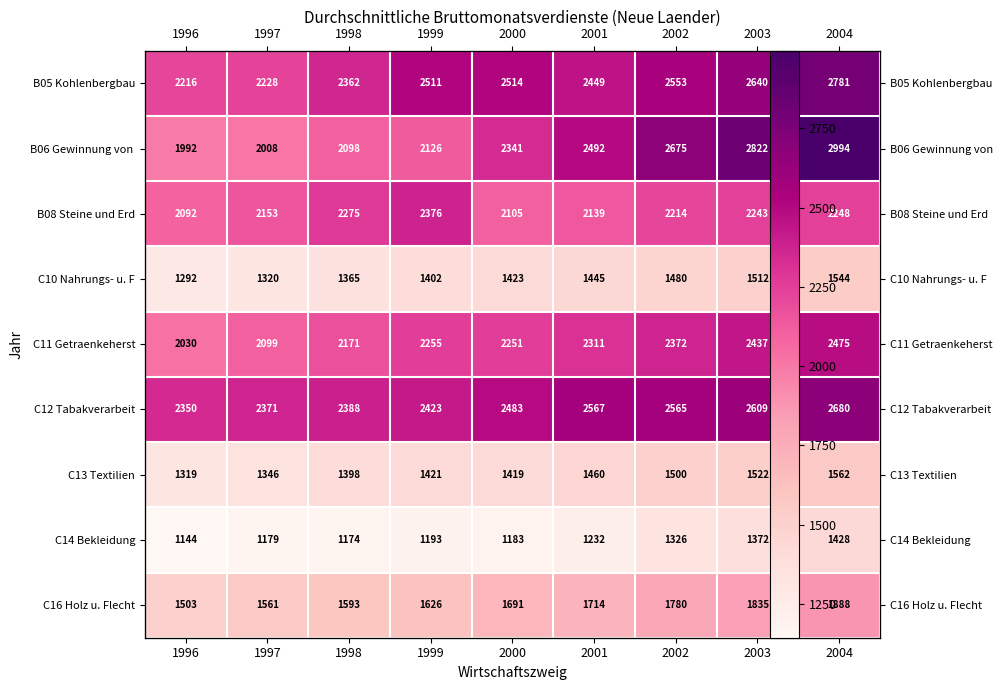

True or false: B05 Kohlenbergbau has a value of 2514 at 2000.

True